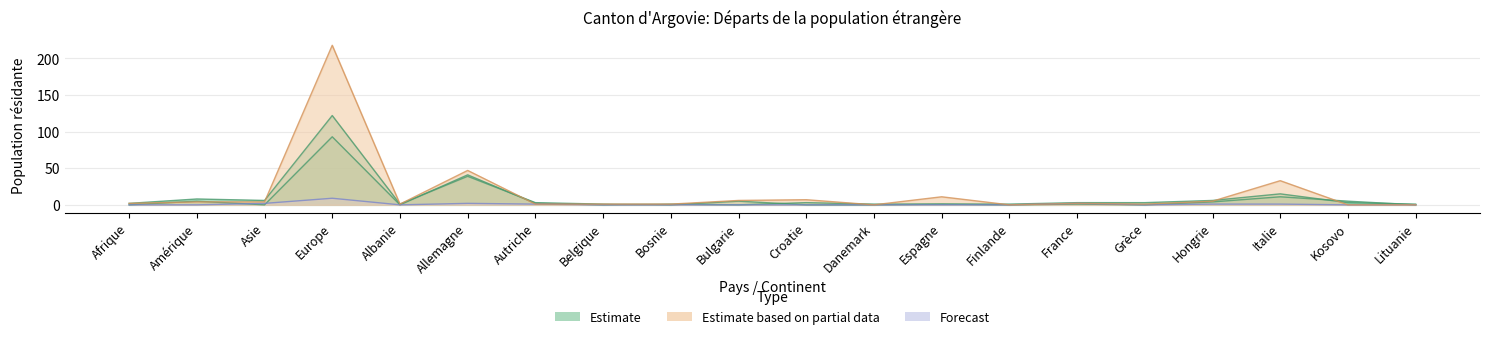

At which category does Permis courte durée (L) Total reach its first local valley?

Albanie